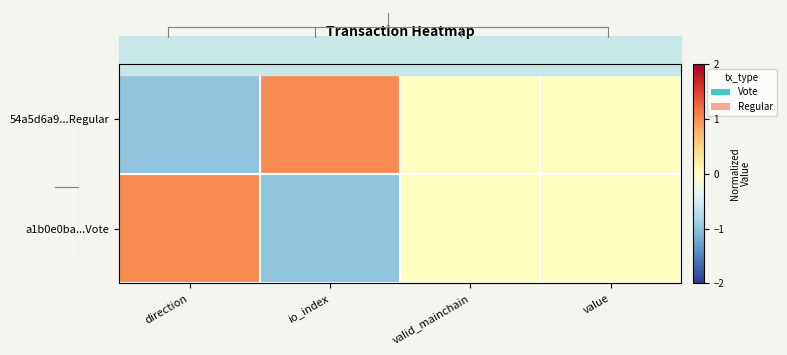

Which has a higher value, valid_mainchain or direction?

valid_mainchain